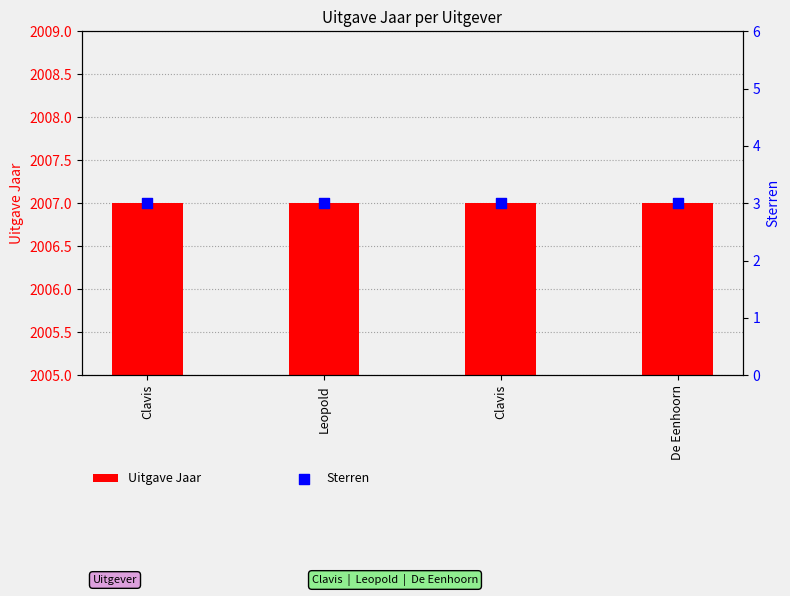

Which series contains the lowest Y value?

Uitgave Jaar